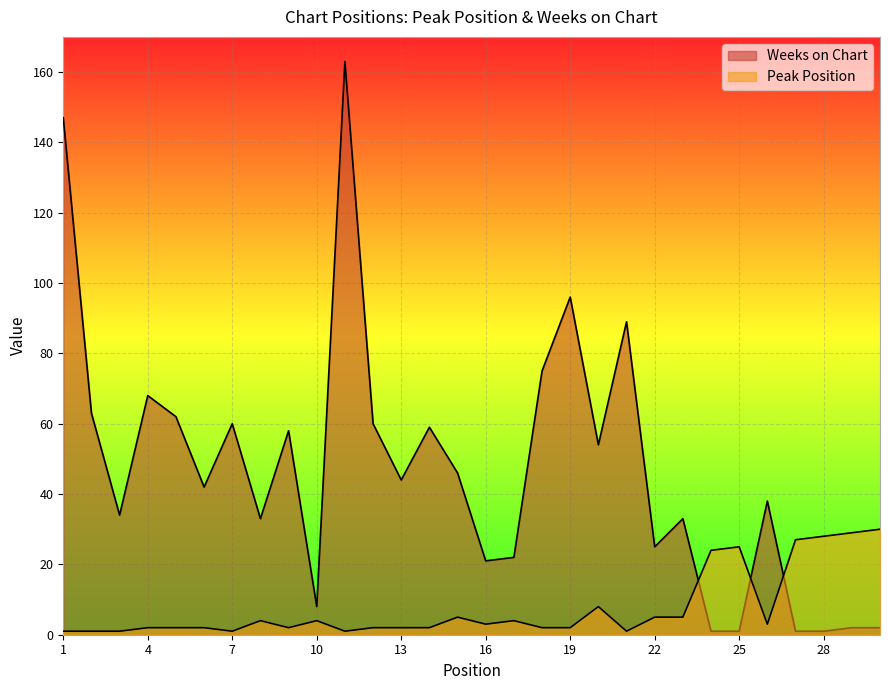

Is the value of Peak Position at 25 greater than the value of Weeks on Chart at 10?

Yes